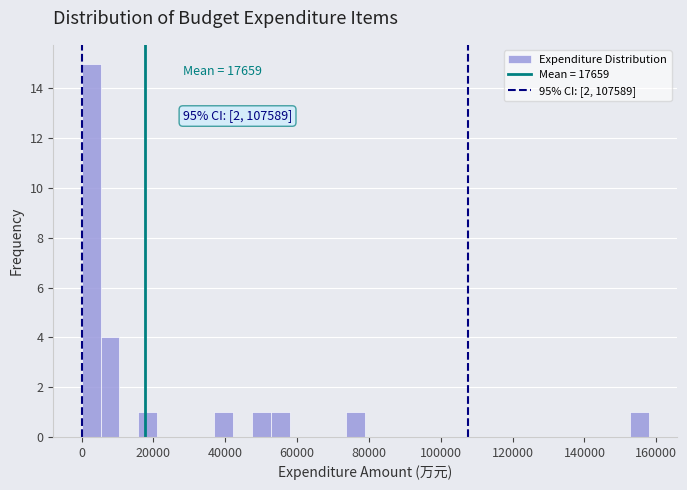

Around what value on the x-axis is the tallest bar? Give the approximate position of its centre, as read against the axis.

2000